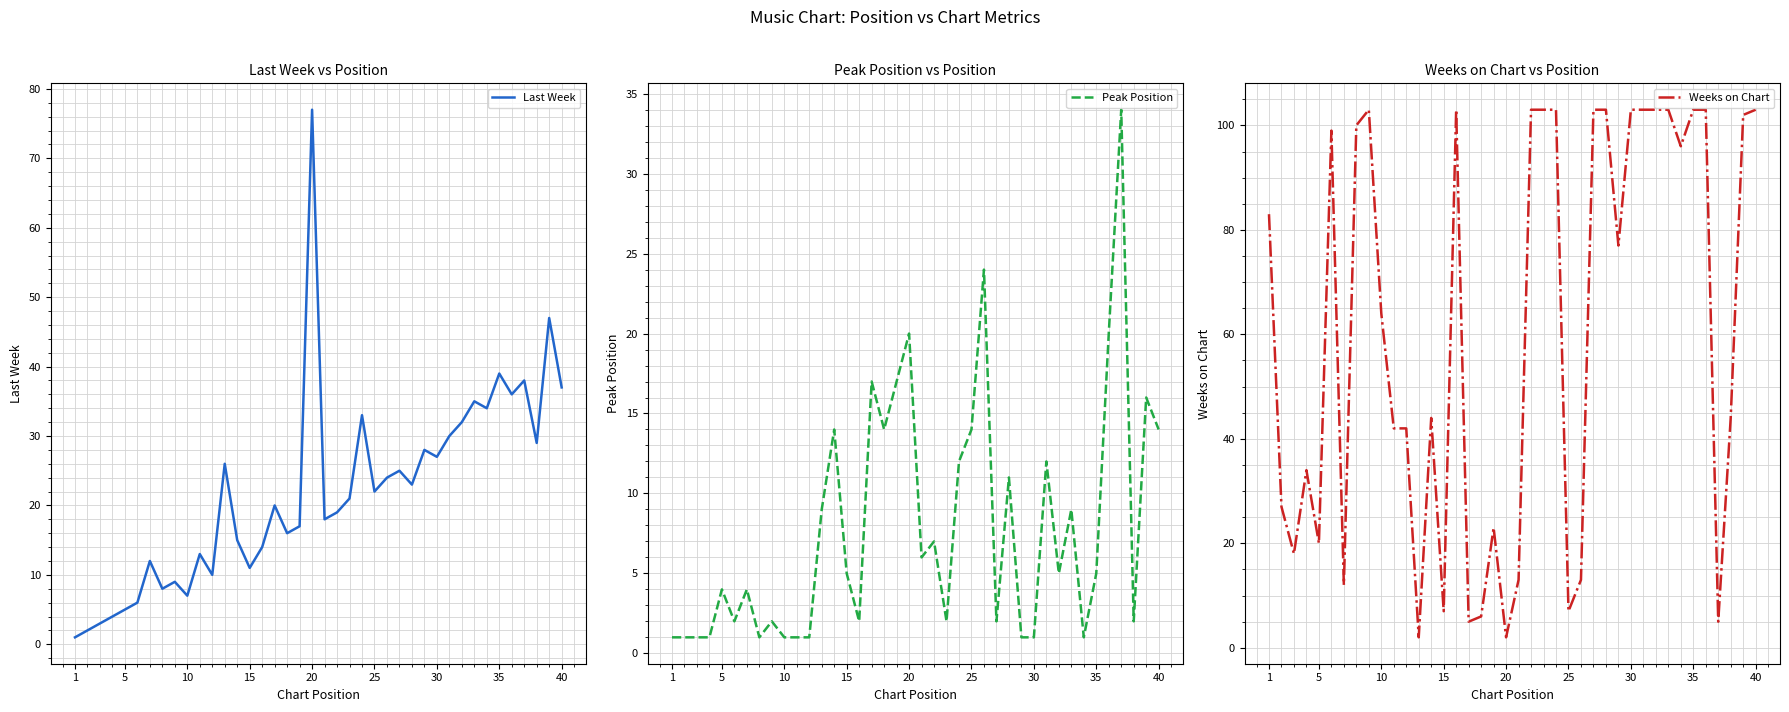

Which series has the largest total across all categories?

Weeks on Chart